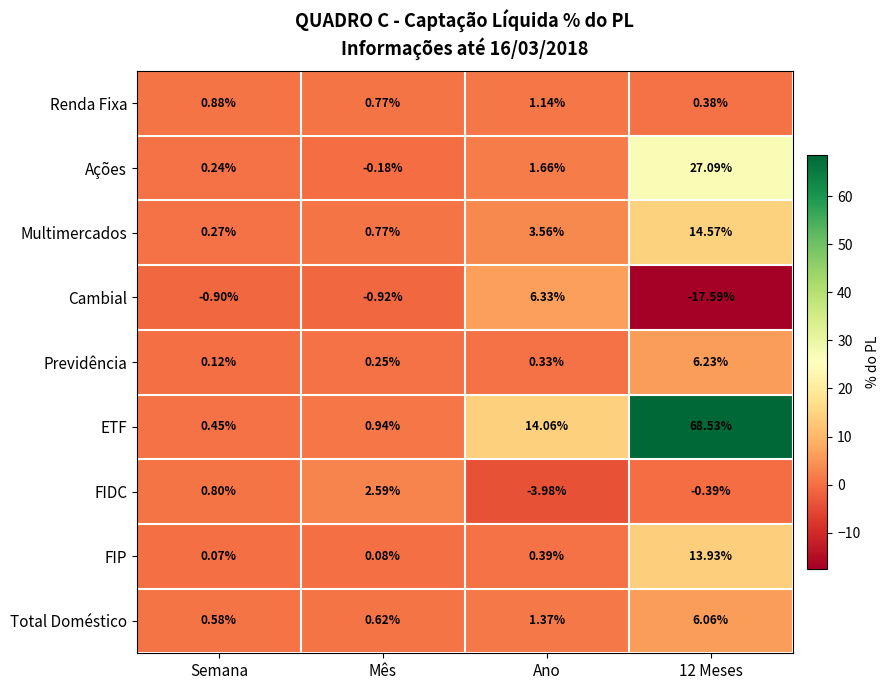

How many series are shown in this chart?

9